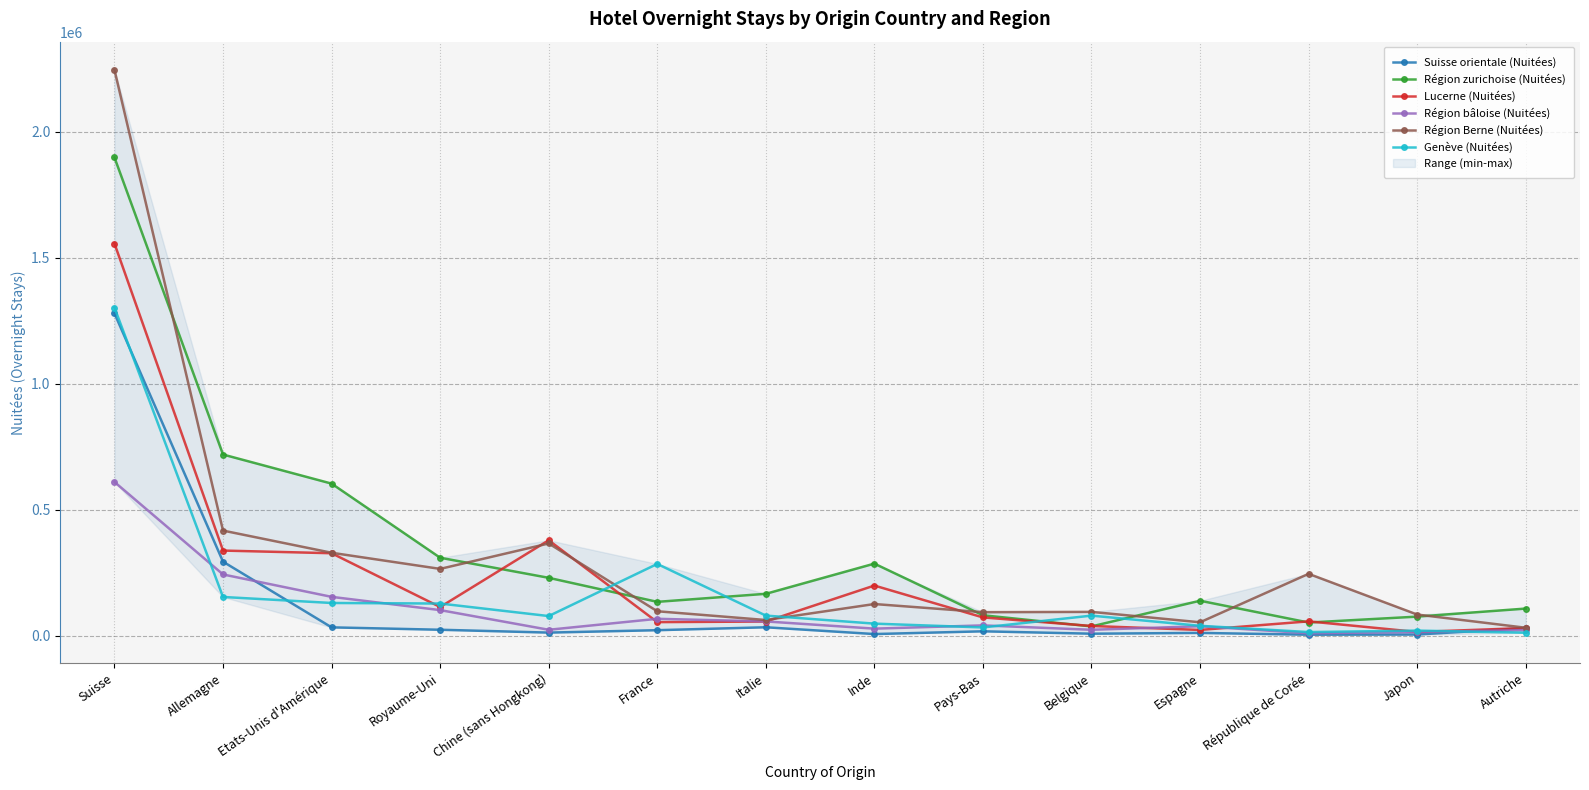

Where is Lucerne (Nuitées) nearest to the value 785230?

Chine (sans Hongkong)